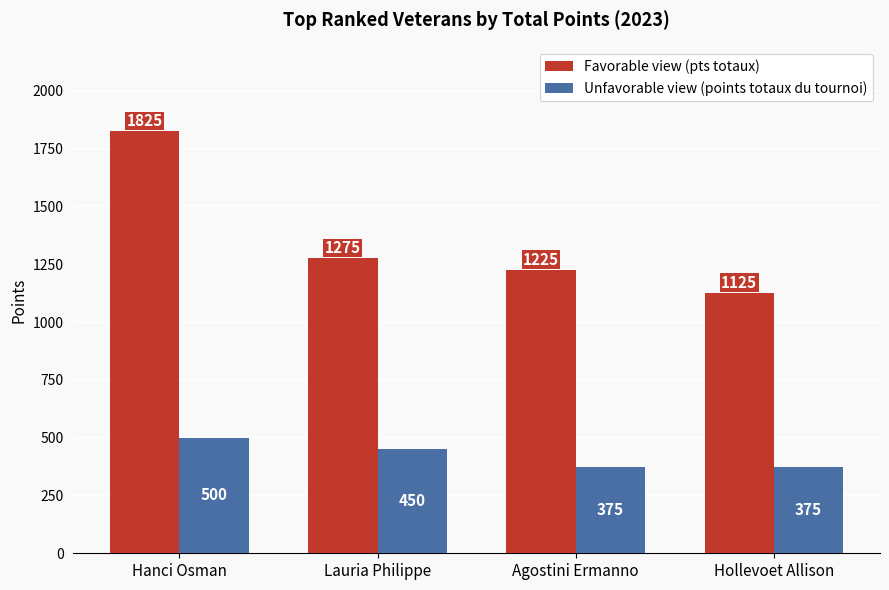

What is the sum of all Favorable view (pts totaux) values?

5450